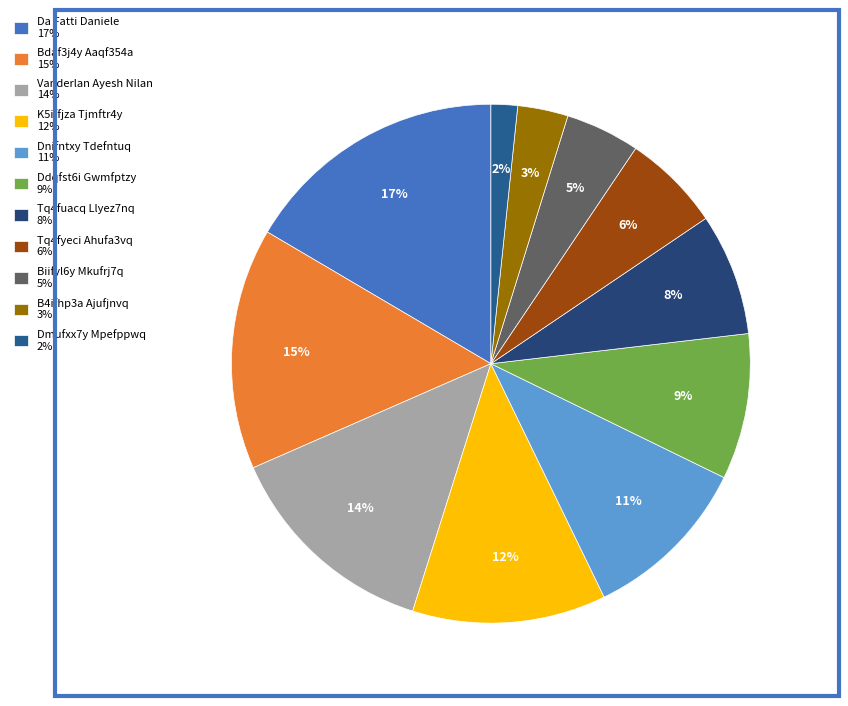

Is there any slice that represents more than half of the pie?

No